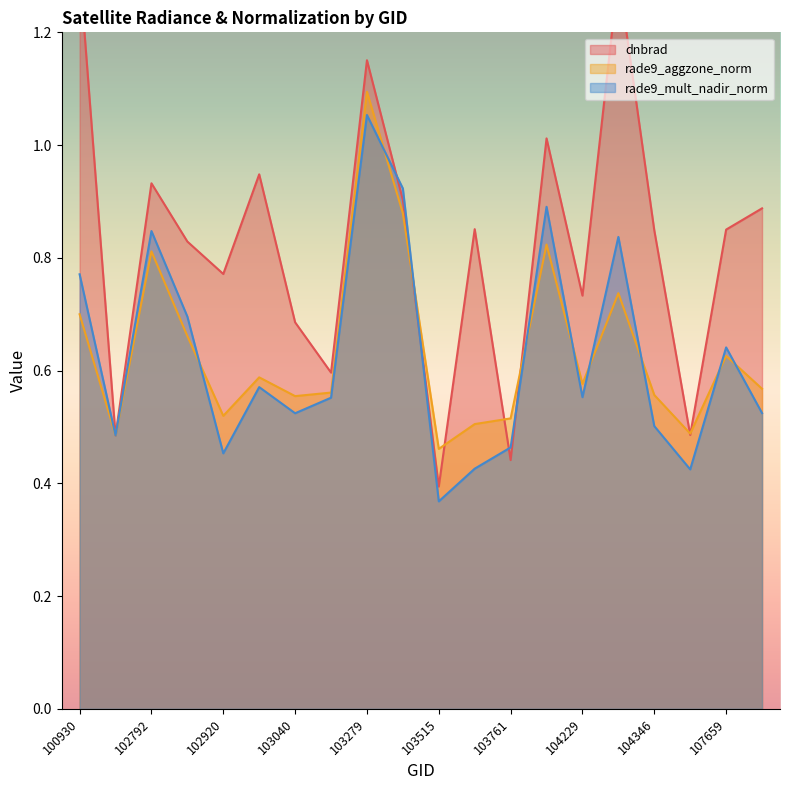

Where is the first local maximum for dnbrad?

102792